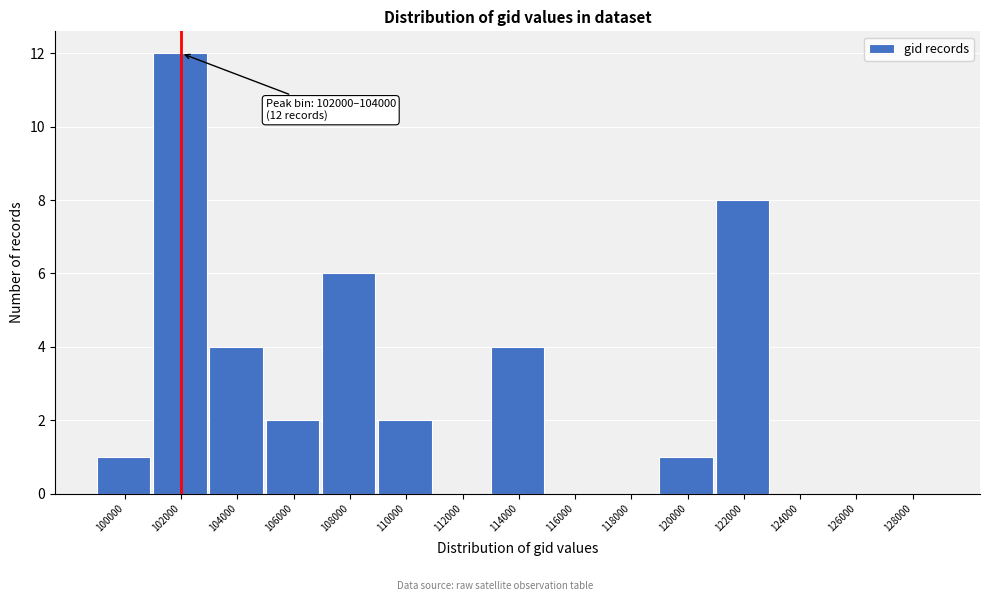

Reading left to right, what are all the values shown in this chart?

100000=1	102000=12	104000=4	106000=2	108000=6	110000=2	112000=0	114000=4	116000=0	118000=0	120000=1	122000=8	124000=0	126000=0	128000=0